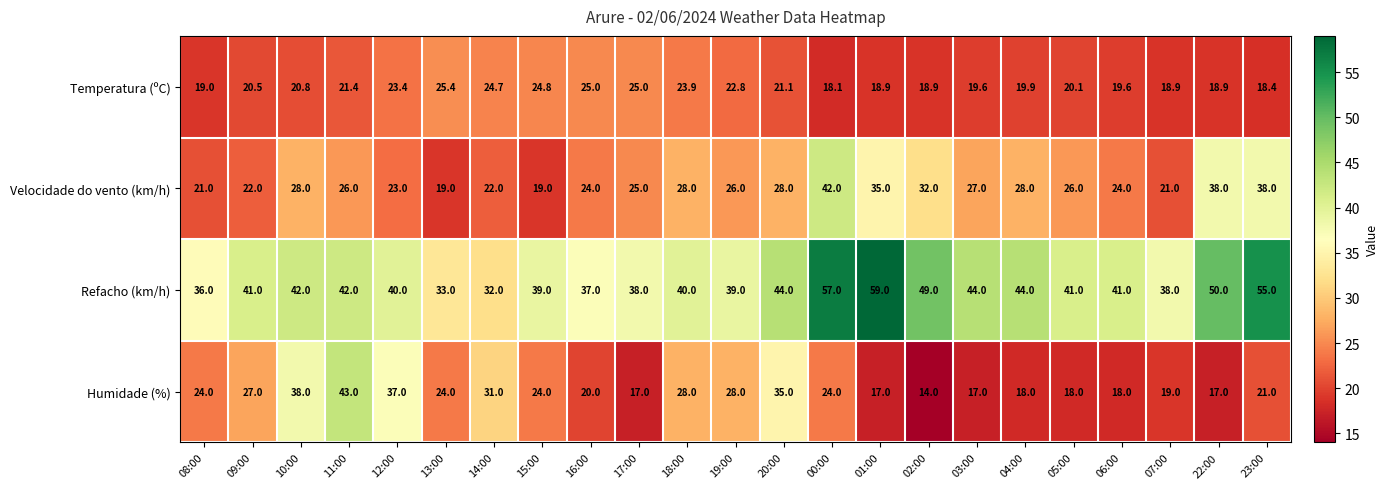

True or false: Velocidade do vento (km/h) has a value of 28.0 at 10:00.

True